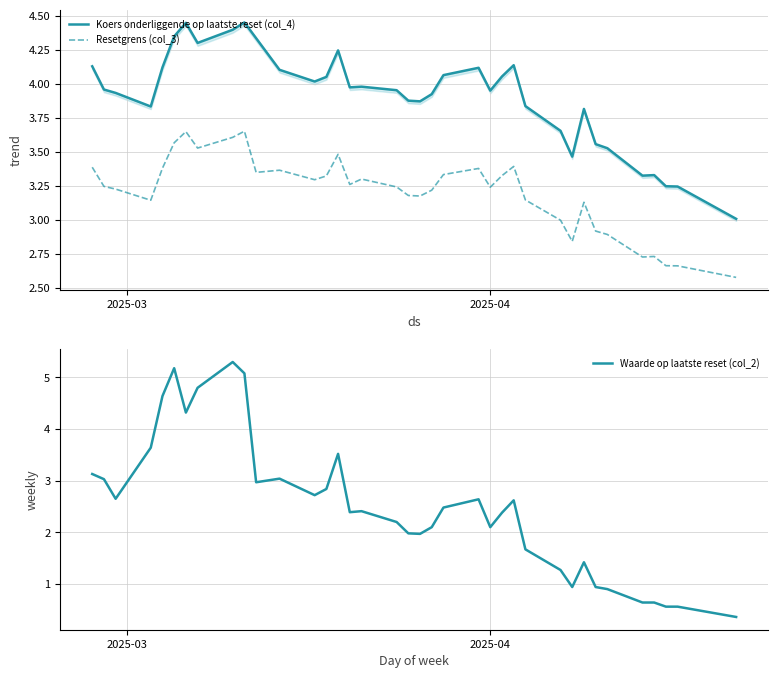

The value of Resetgrens (col_3) at 2025-04-02 is 3.3. True or false?

True